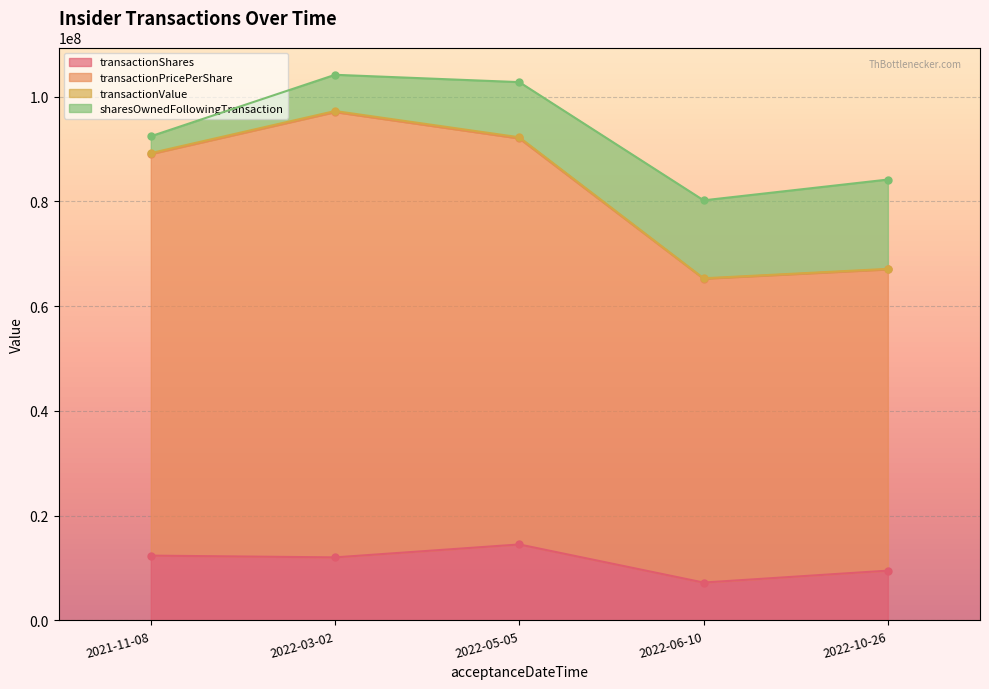

How many data points in transactionShares are less than 12032500?

2